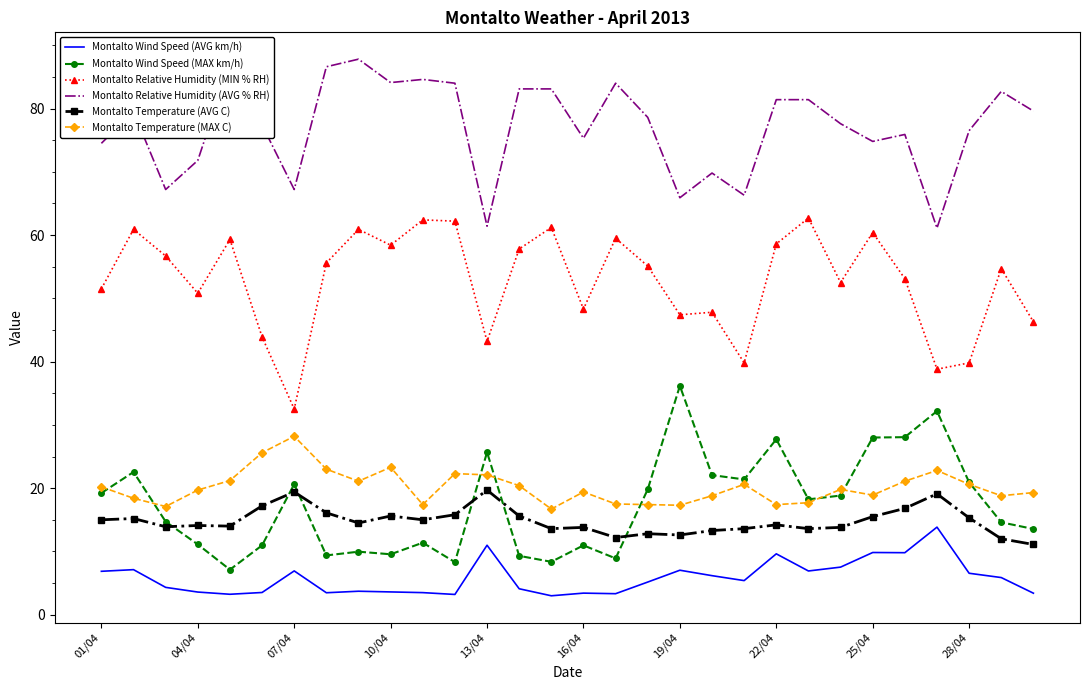

What is the maximum value shown in the chart?

87.8